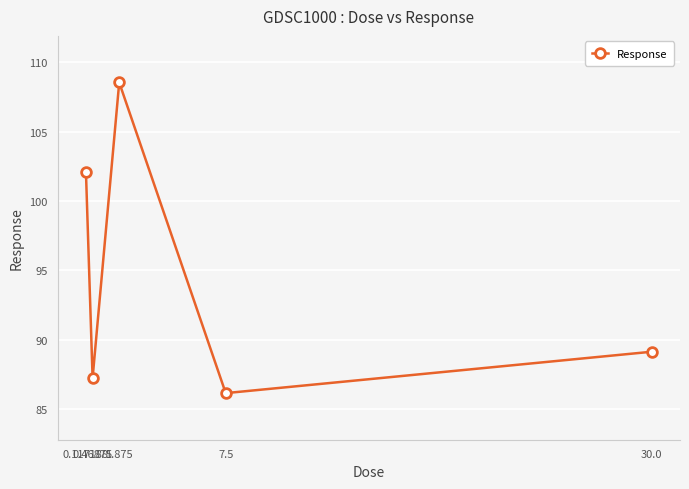

How many points are higher than both their immediate neighbors (excluding endpoints)?

1